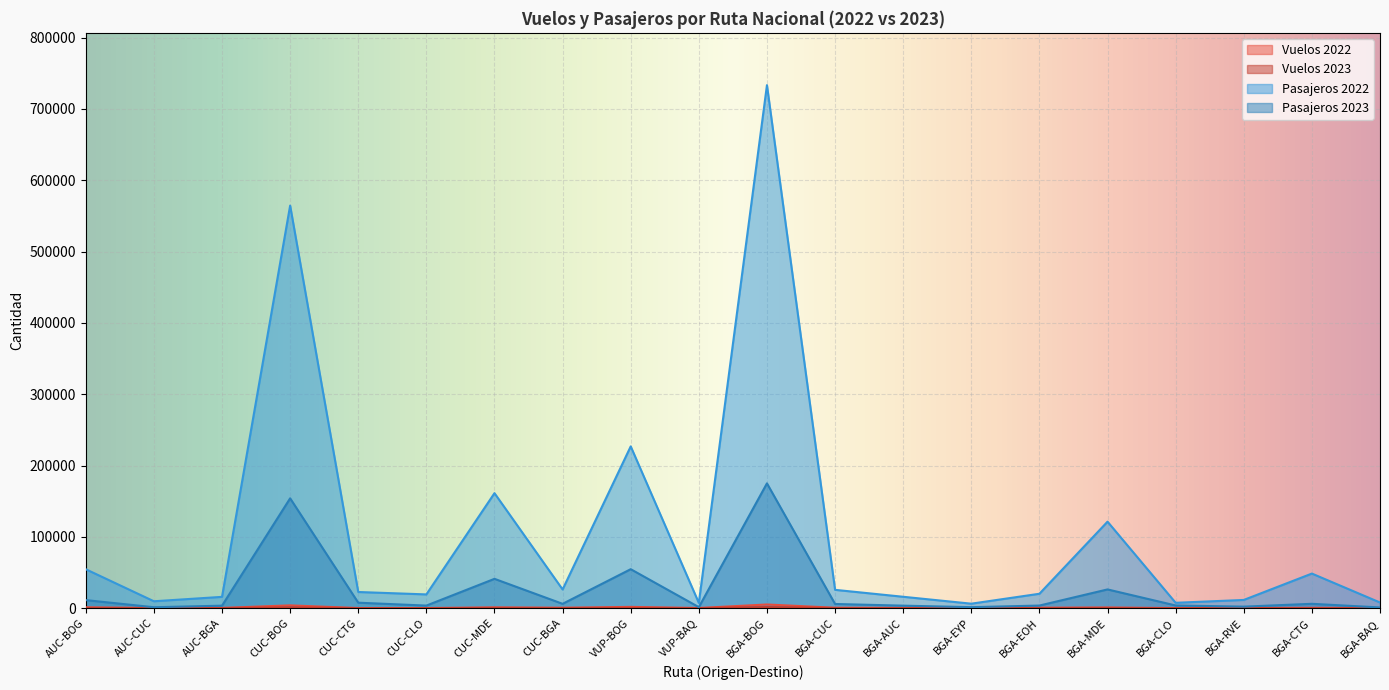

True or false: Vuelos 2023 has more than 0 interior local peaks.

True